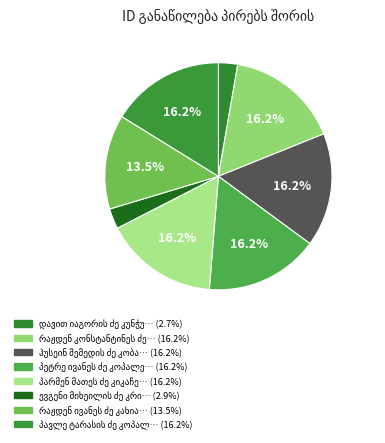

To the nearest percent, what is the average slice percentage?

12%